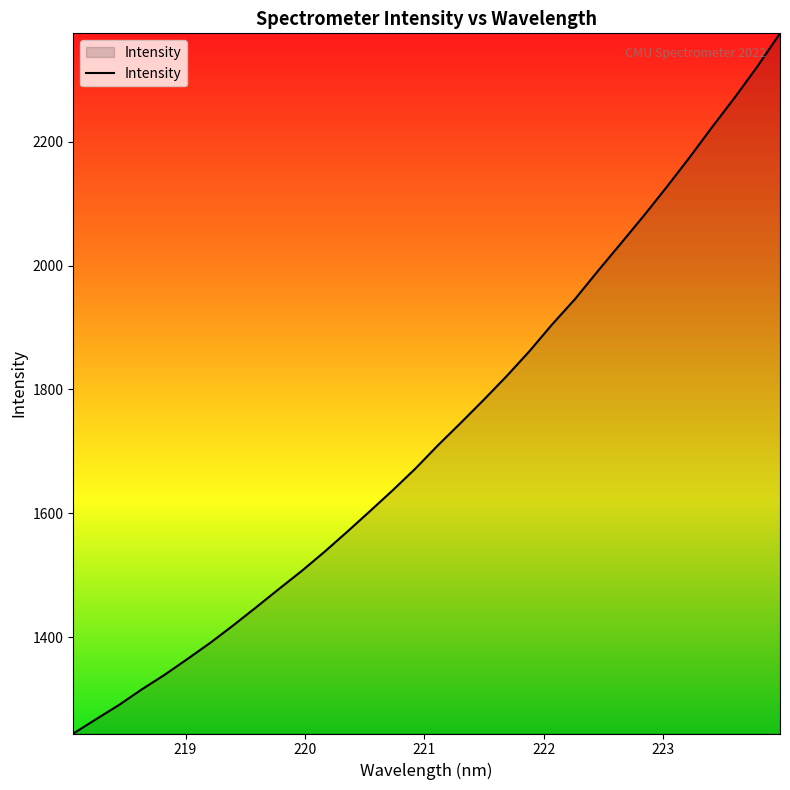

What is the maximum value shown in the chart?

2374.7